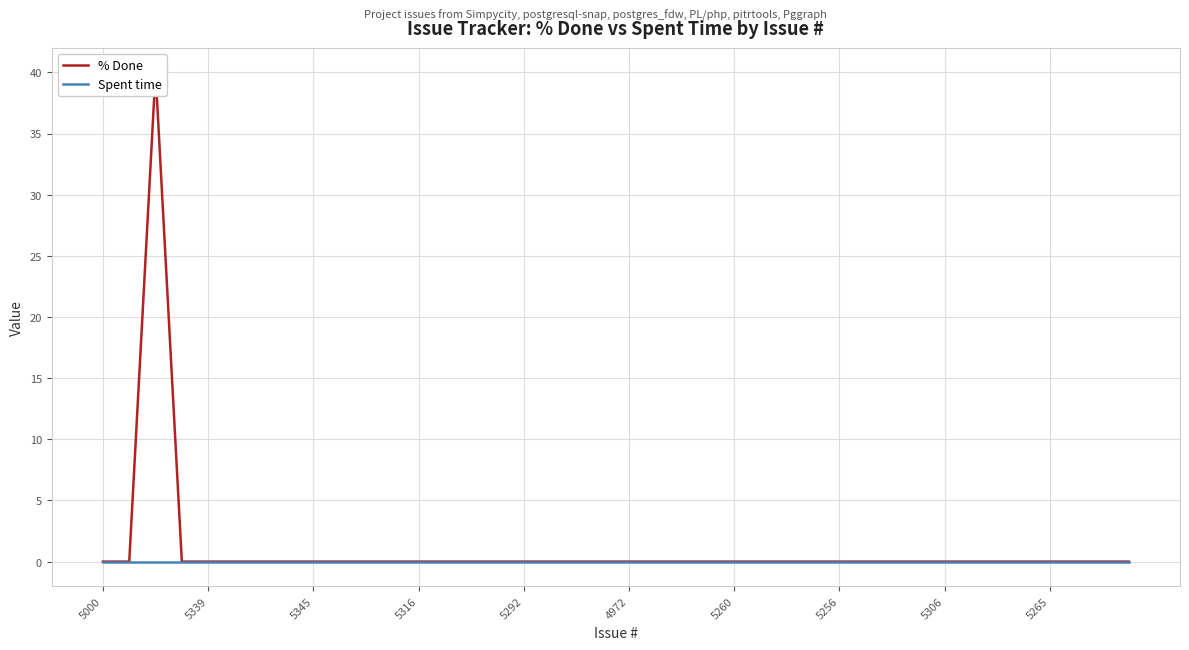

Between 34 and 5345, which is larger?

5345